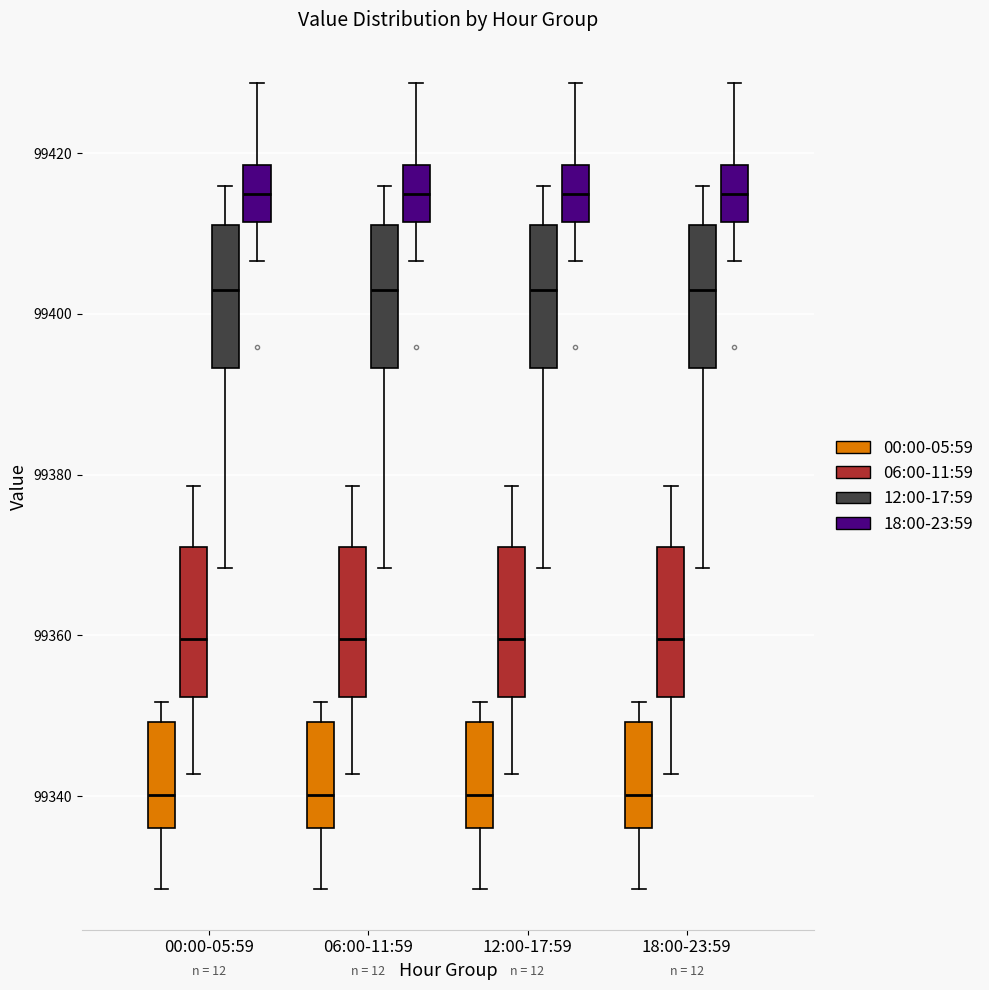

Reading left to right, transcribe this box plot: for each box, give where its median line is, the range the box spans, and where its two whiskers end, as read against the y-axis. The values are not printed on the chart, so give them approximately, as read against the axis.

00:00-05:59 (00:00-05:59): median 99340, box 99336 to 99350, whiskers 99328 to 99352
00:00-05:59 (06:00-11:59): median 99360, box 99352 to 99370, whiskers 99342 to 99378
00:00-05:59 (12:00-17:59): median 99402, box 99394 to 99412, whiskers 99368 to 99416
00:00-05:59 (18:00-23:59): median 99414, box 99412 to 99418, whiskers 99406 to 99428
06:00-11:59 (00:00-05:59): median 99340, box 99336 to 99350, whiskers 99328 to 99352
06:00-11:59 (06:00-11:59): median 99360, box 99352 to 99370, whiskers 99342 to 99378
06:00-11:59 (12:00-17:59): median 99402, box 99394 to 99412, whiskers 99368 to 99416
06:00-11:59 (18:00-23:59): median 99414, box 99412 to 99418, whiskers 99406 to 99428
12:00-17:59 (00:00-05:59): median 99340, box 99336 to 99350, whiskers 99328 to 99352
12:00-17:59 (06:00-11:59): median 99360, box 99352 to 99370, whiskers 99342 to 99378
12:00-17:59 (12:00-17:59): median 99402, box 99394 to 99412, whiskers 99368 to 99416
12:00-17:59 (18:00-23:59): median 99414, box 99412 to 99418, whiskers 99406 to 99428
18:00-23:59 (00:00-05:59): median 99340, box 99336 to 99350, whiskers 99328 to 99352
18:00-23:59 (06:00-11:59): median 99360, box 99352 to 99370, whiskers 99342 to 99378
18:00-23:59 (12:00-17:59): median 99402, box 99394 to 99412, whiskers 99368 to 99416
18:00-23:59 (18:00-23:59): median 99414, box 99412 to 99418, whiskers 99406 to 99428